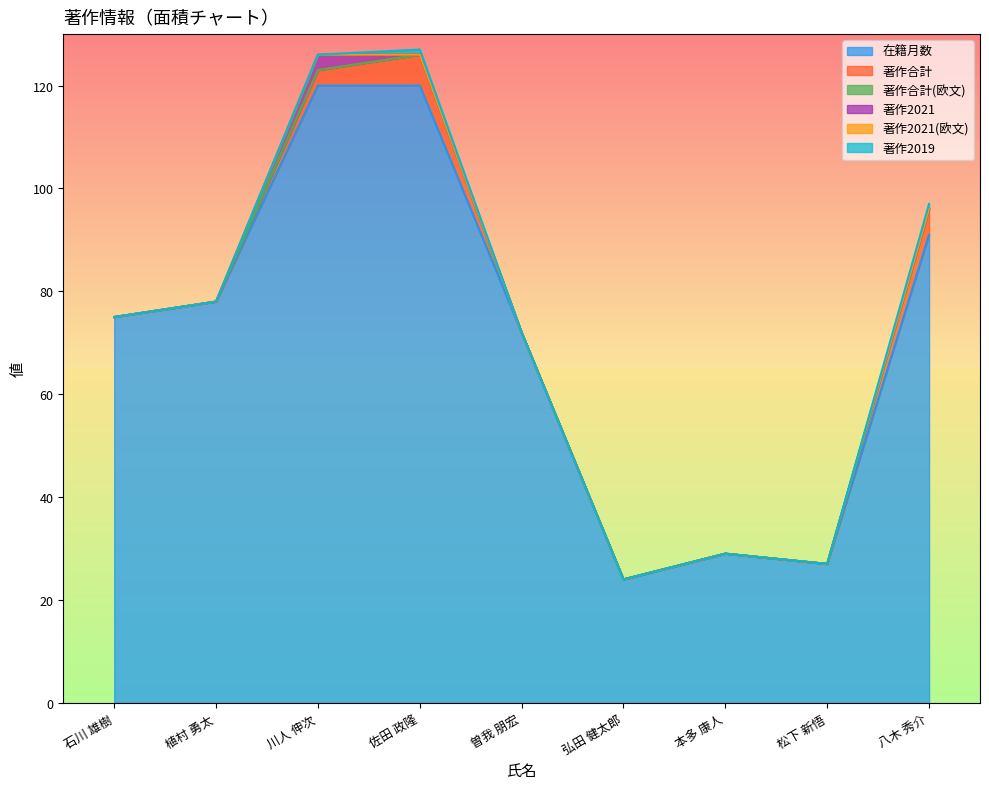

True or false: 著作2021(欧文) has a value of 0 at 川人 伸次.

True